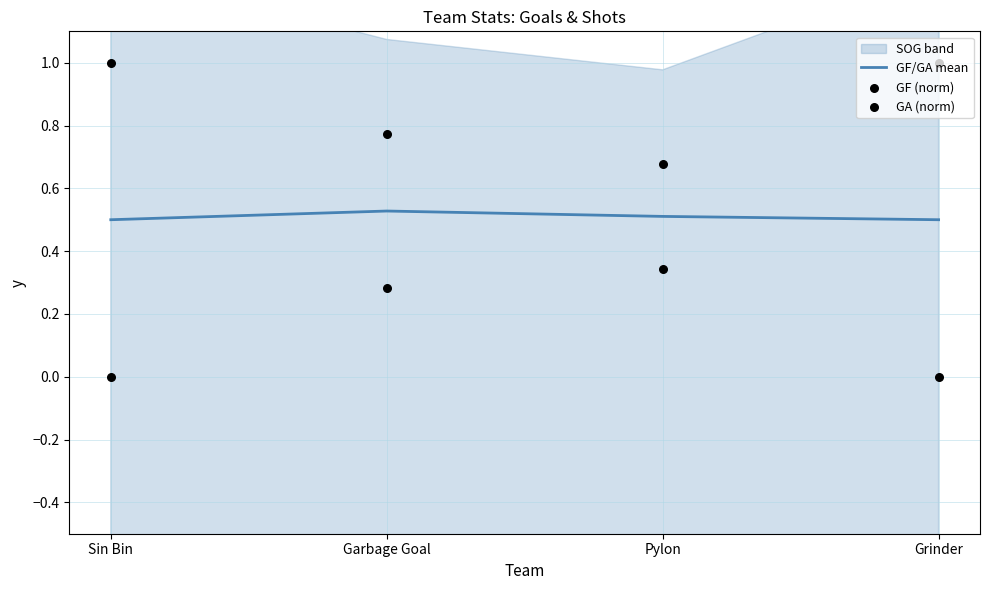

Which series has the largest total across all categories?

GF (norm)